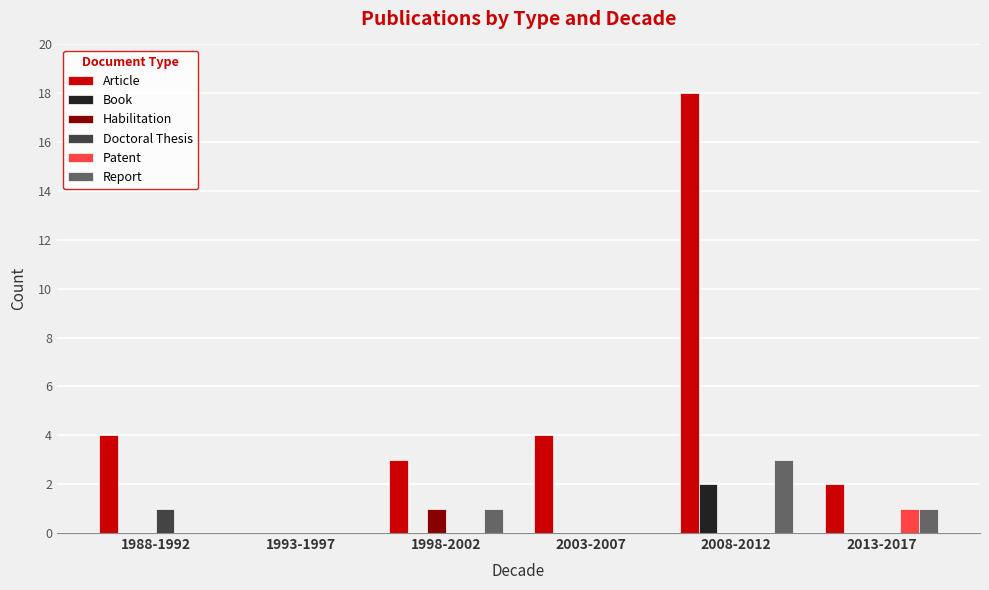

Which series has the largest range (max minus min)?

Article